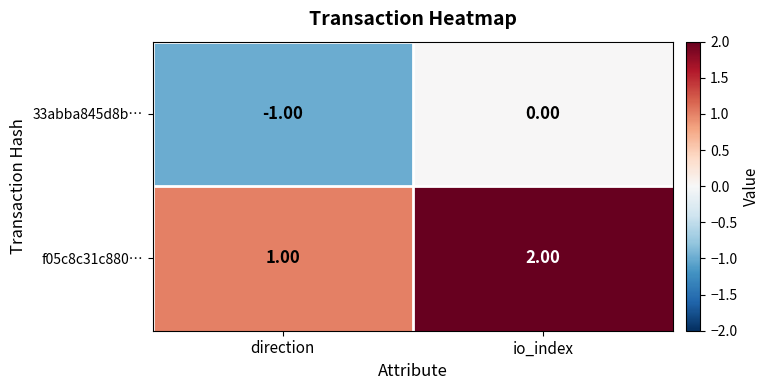

List the series in order of their overall mean, lowest first.

33abba845d8b…, f05c8c31c880…